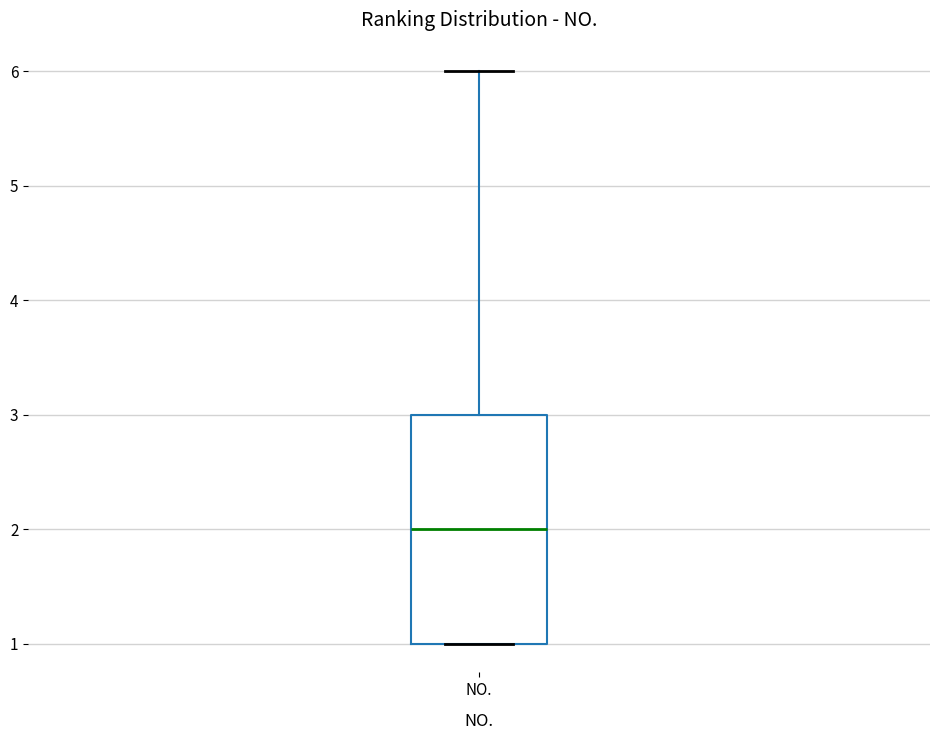

Read this box plot against the y-axis: the position of the median line, the range covered by the box, and the ends of both whiskers. The values are not printed on the chart, so give them approximately, as read against the axis.

median 2, box 1 to 3, whiskers 1 to 6